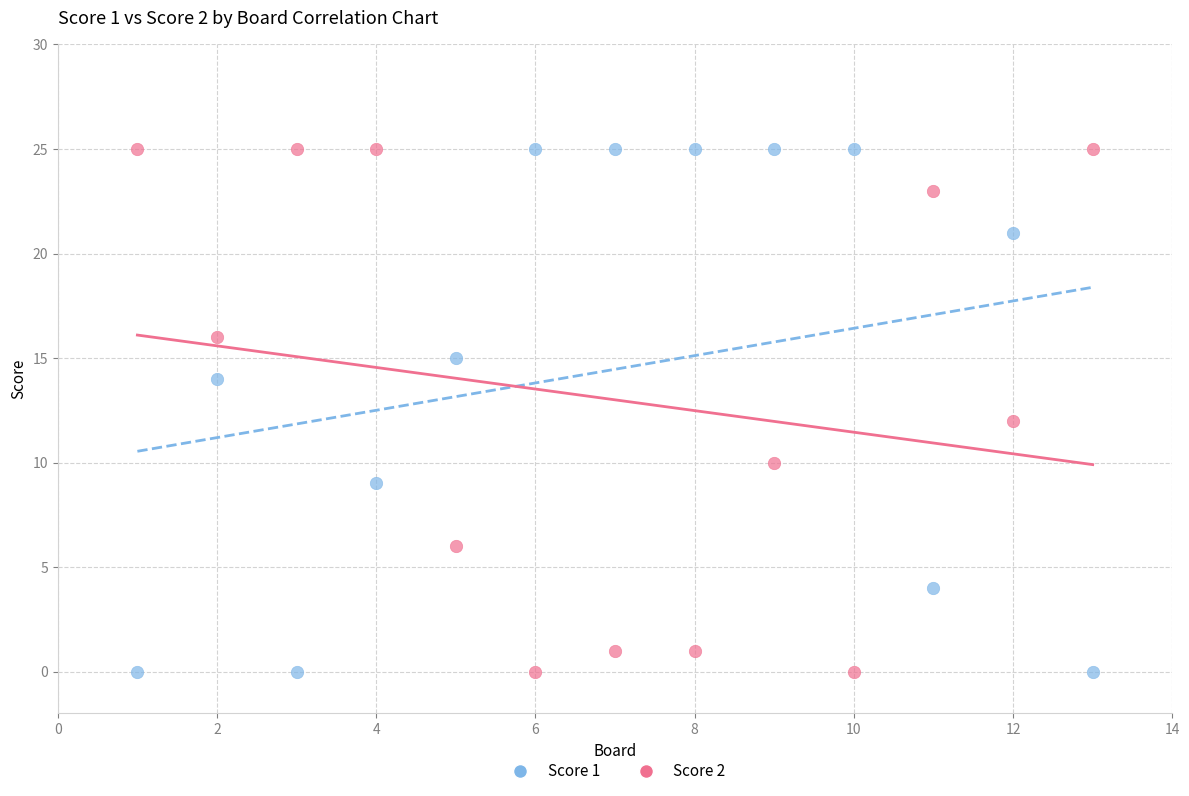

Across all data points, what is the range of Y values (max minus min)?

25